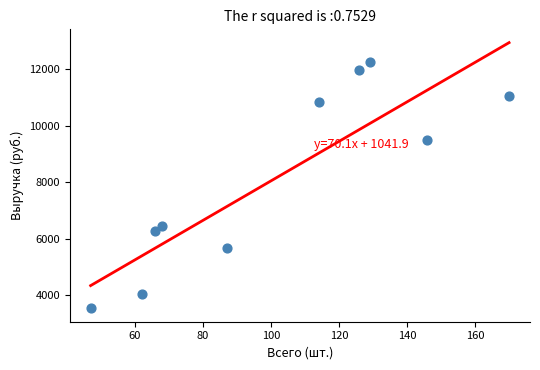

What is the average Y value?

8154